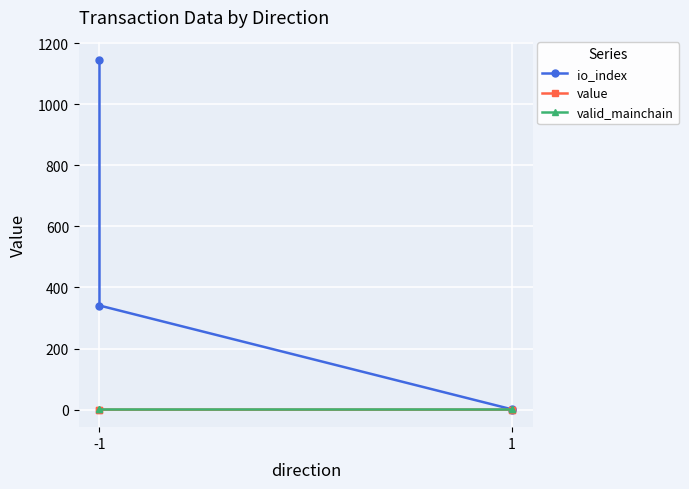

Between -1 and 1, which series saw the biggest shift?

io_index